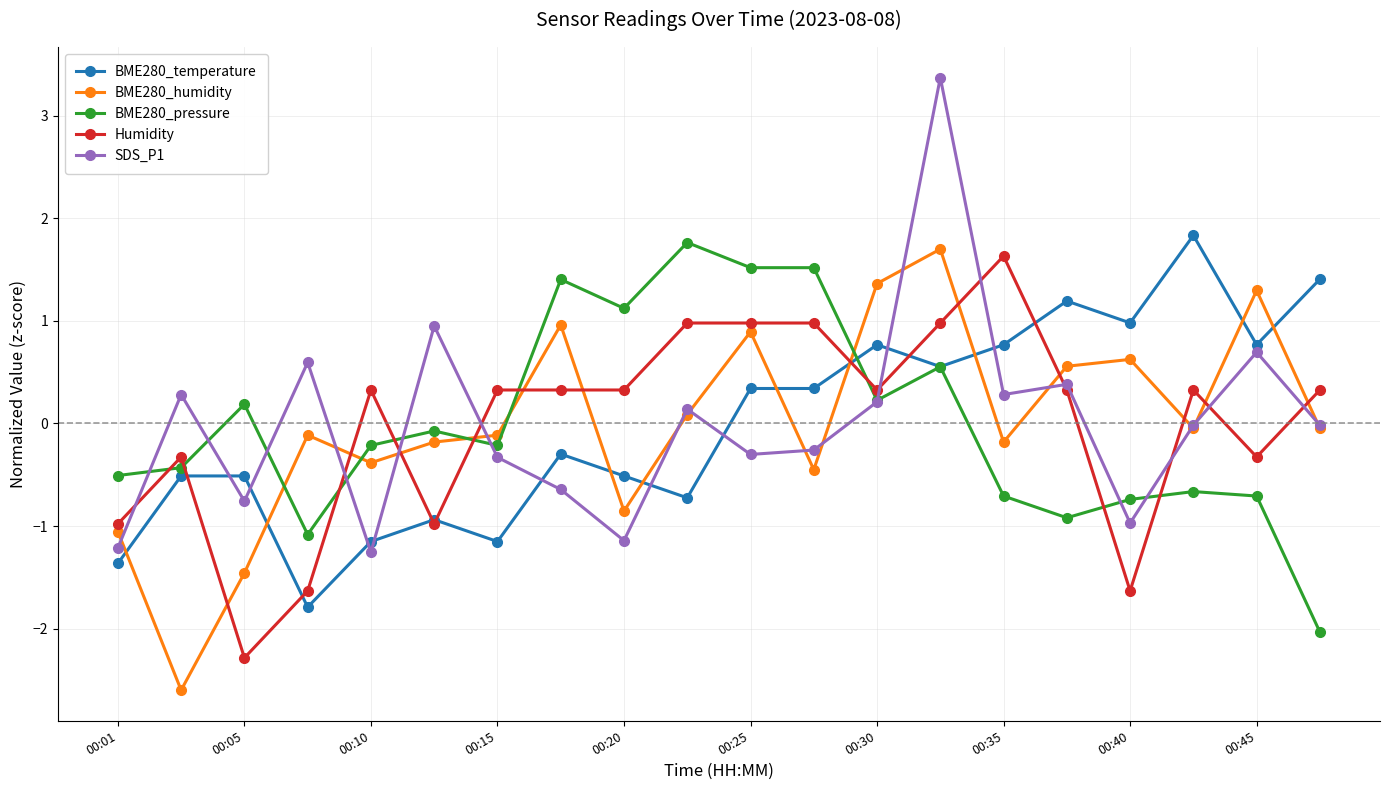

How many values in the BME280_humidity series are below 0?

12